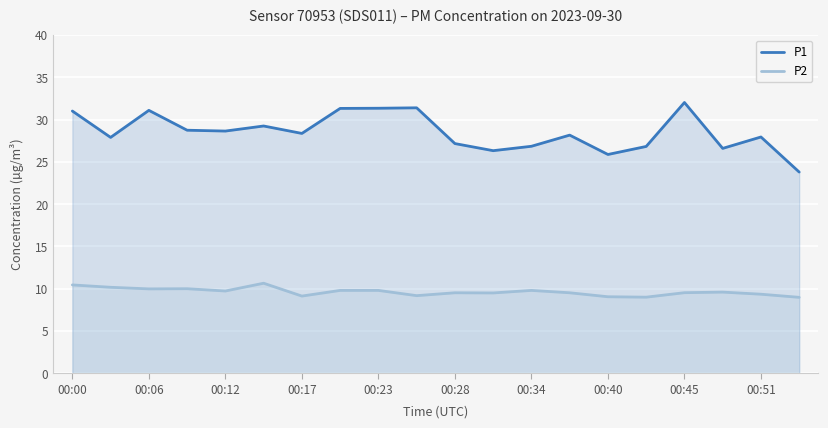

The P1 series shows 16.9 at 00:45. True or false?

False